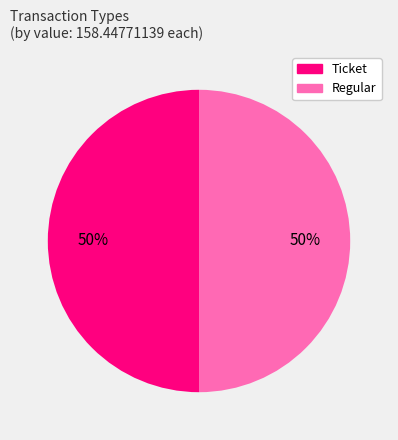

Is it true that Ticket is 50% of the pie?

True